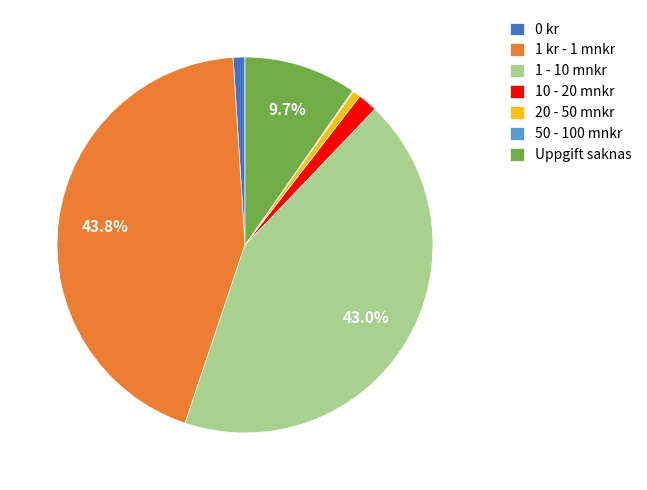

Is it true that 1 kr - 1 mnkr is 44% of the pie?

True